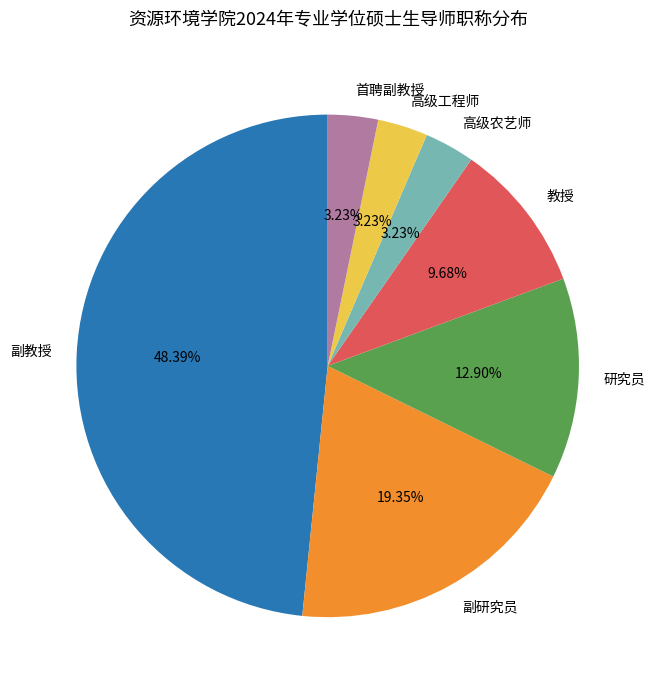

How many slices are in this pie chart?

7